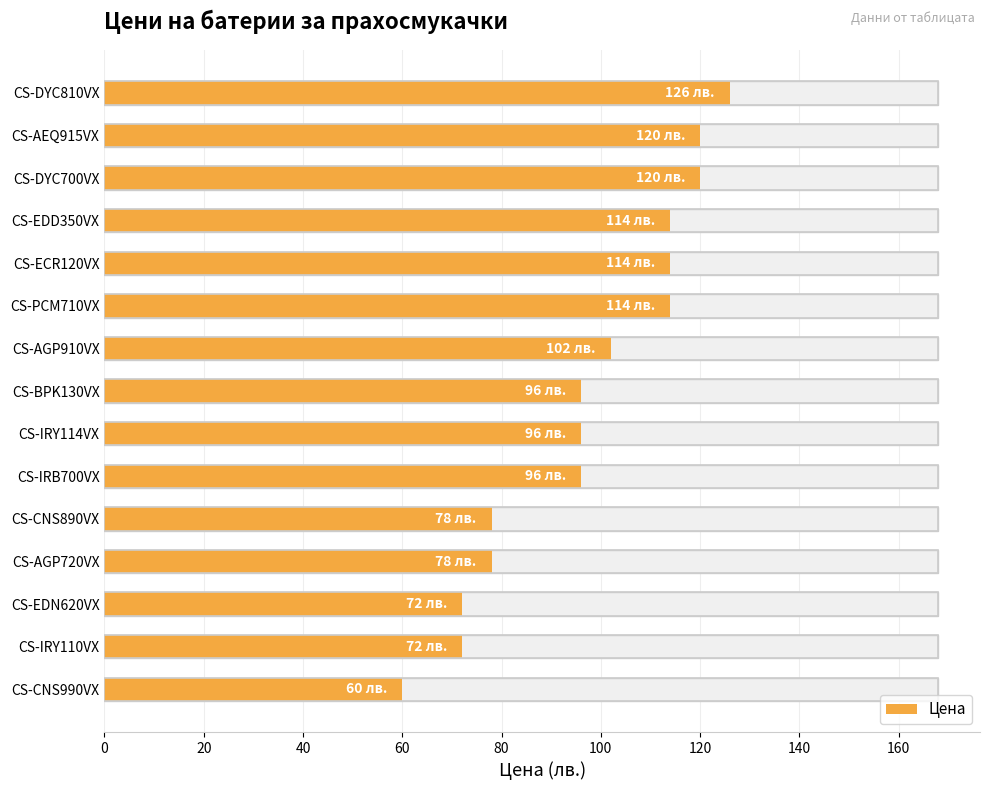

What is the difference between the maximum and minimum values?

66